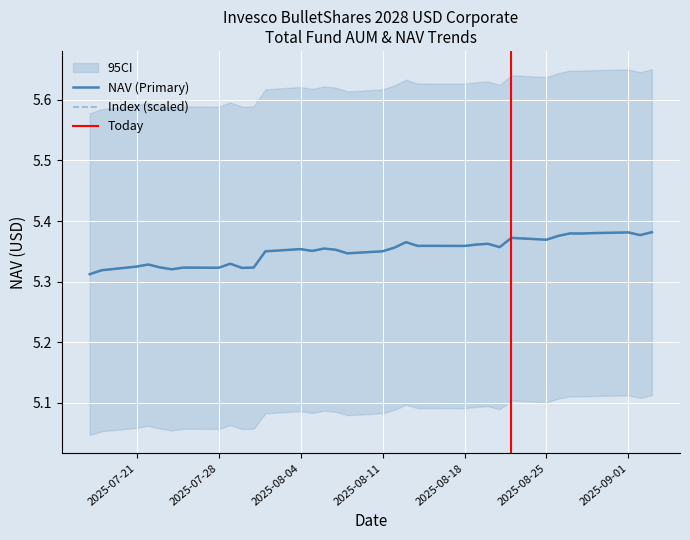

How many NAV_primary values are between 5 and 6?

35